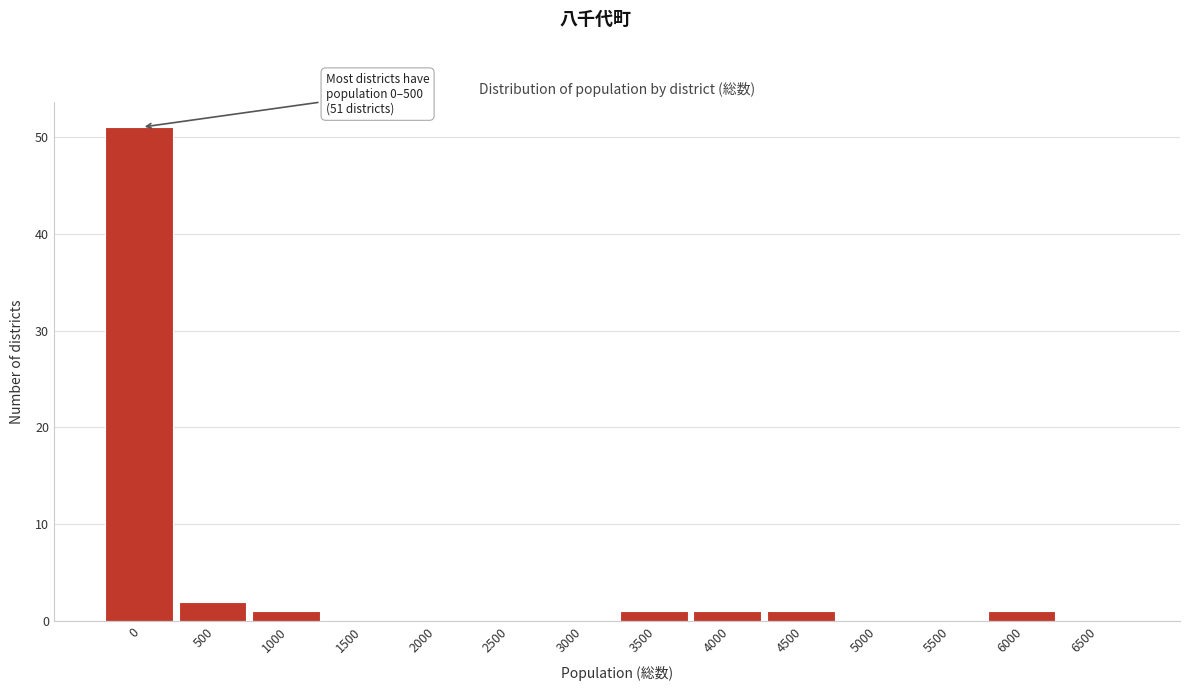

Reading right to left, transcribe all the data shown in this chart.

6500=0	6000=1	5500=0	5000=0	4500=1	4000=1	3500=1	3000=0	2500=0	2000=0	1500=0	1000=1	500=2	0=51